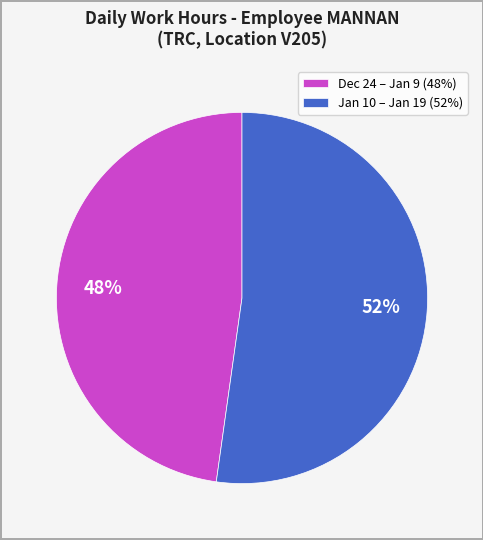

Count the number of slices in the pie.

2